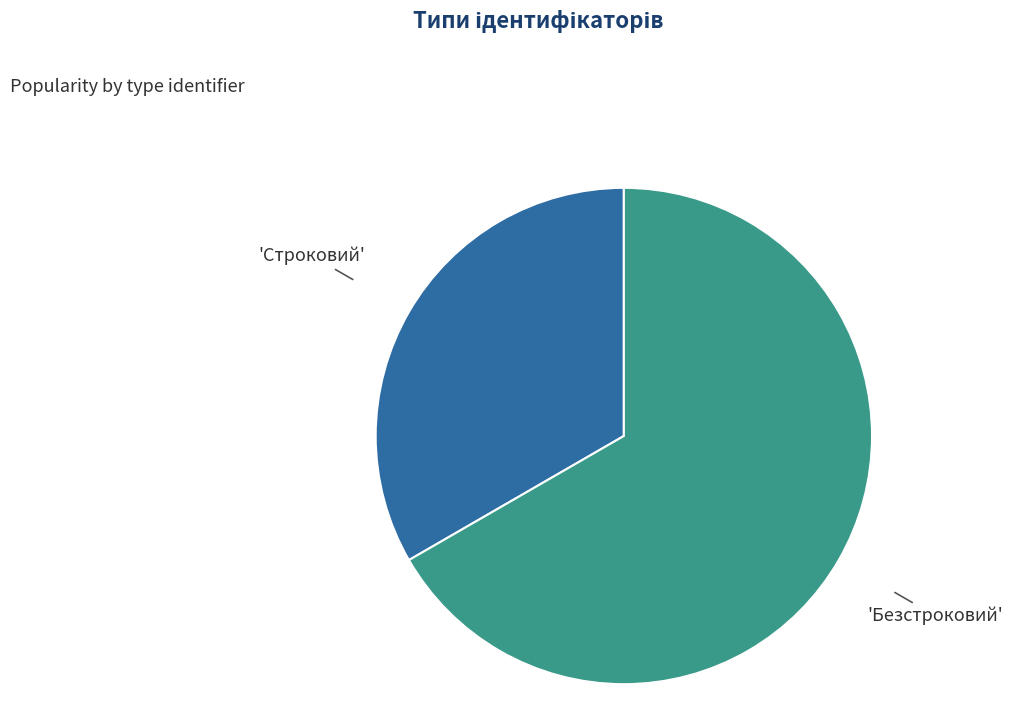

Does any single category account for the majority?

Yes